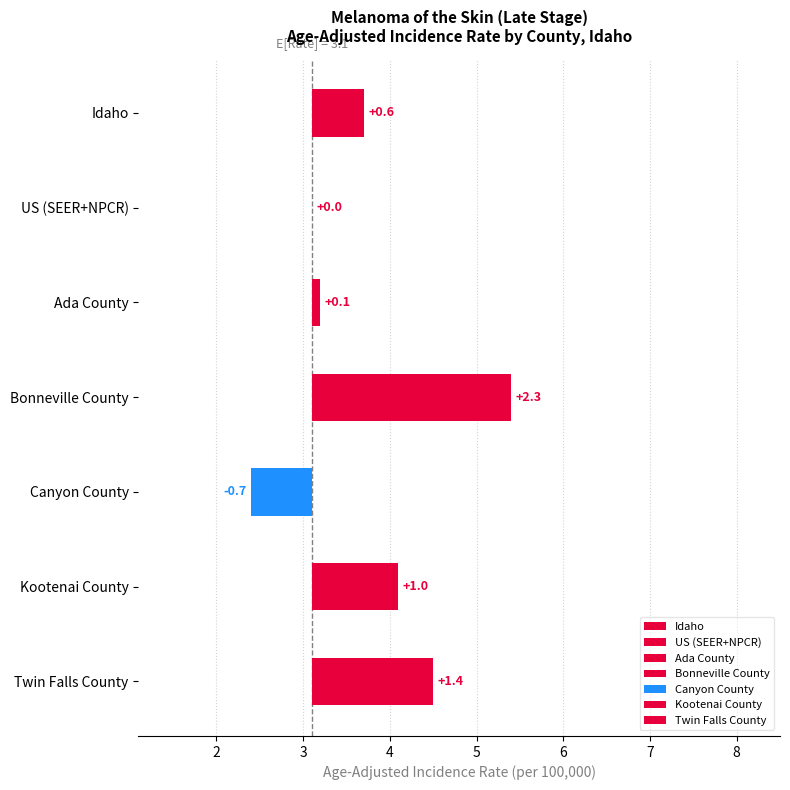

Rank the categories by value from lowest to highest.

Canyon County, US (SEER+NPCR), Ada County, Idaho, Kootenai County, Twin Falls County, Bonneville County